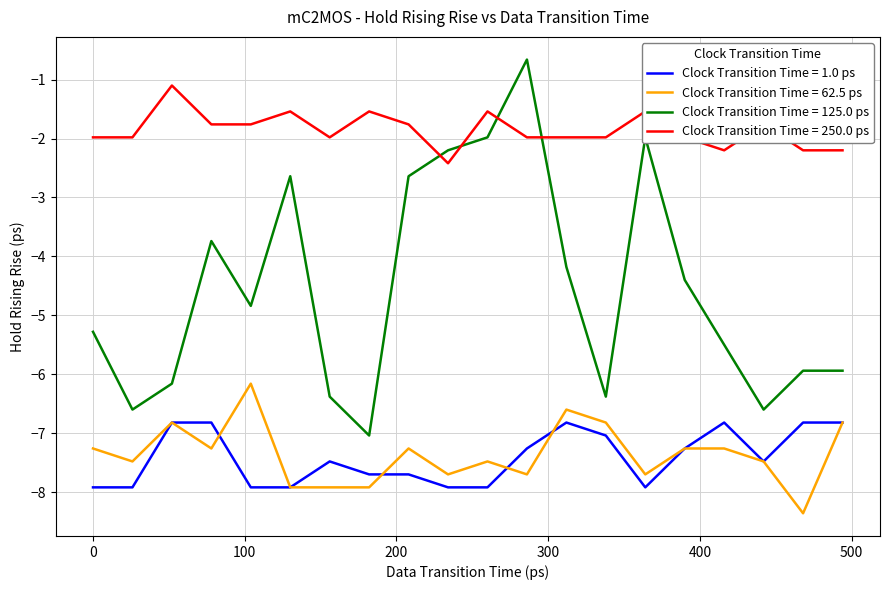

Rank the series by their maximum value, from lowest to highest.

Clock Transition Time = 1.0 ps, Clock Transition Time = 62.5 ps, Clock Transition Time = 250.0 ps, Clock Transition Time = 125.0 ps